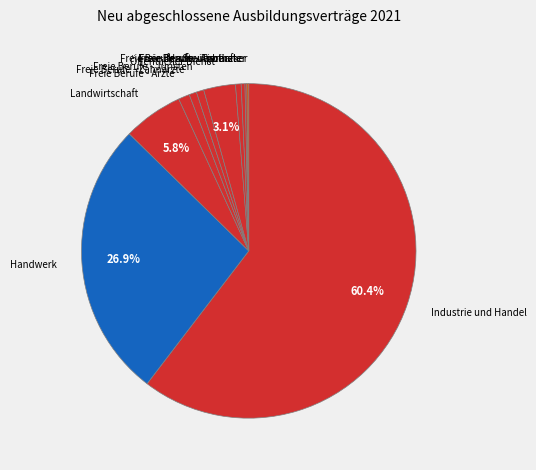

To the nearest percent, what portion does Freie Berufe - Juristen represent?

1%